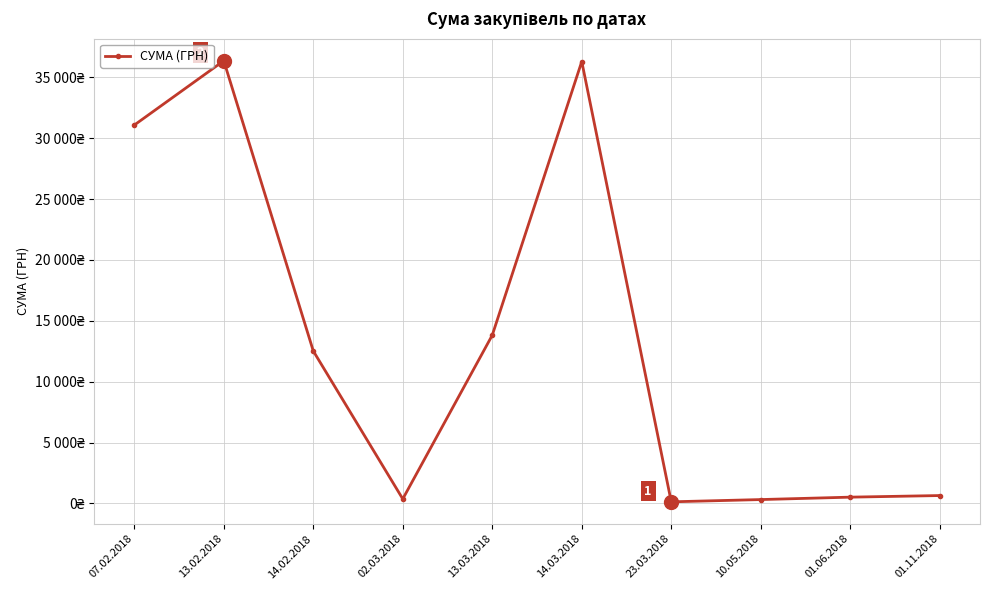

Rank the categories by value from lowest to highest.

23.03.2018, 10.05.2018, 02.03.2018, 01.06.2018, 01.11.2018, 14.02.2018, 13.03.2018, 07.02.2018, 14.03.2018, 13.02.2018